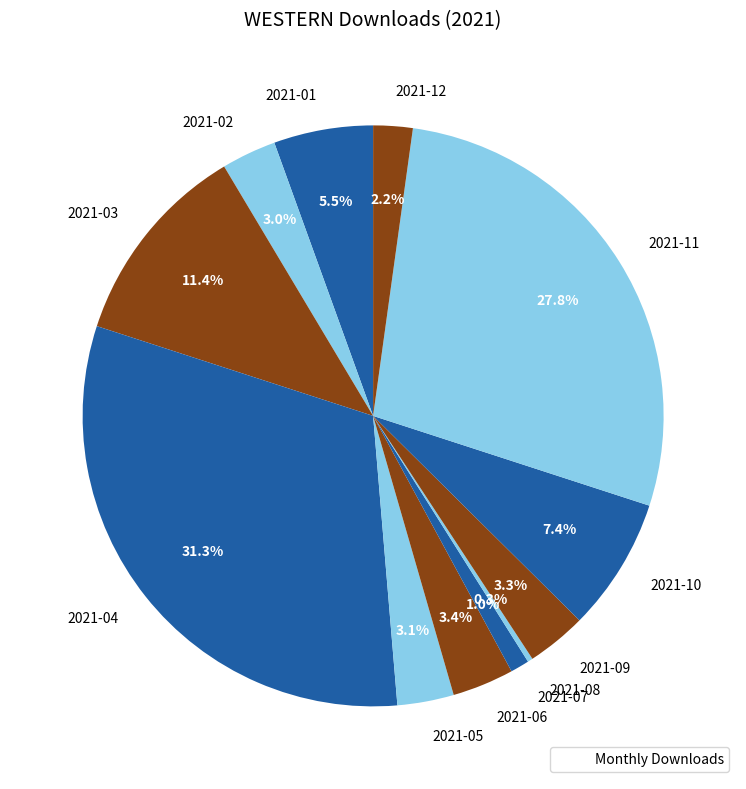

How many slices are in this pie chart?

12